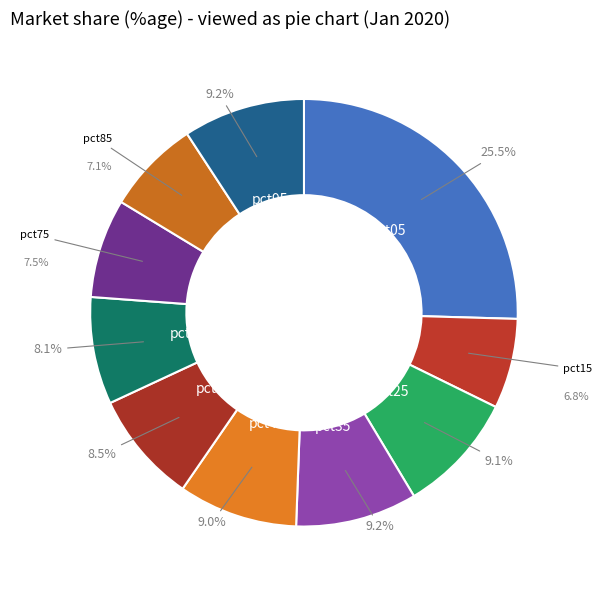

How many segments does this pie chart have?

10